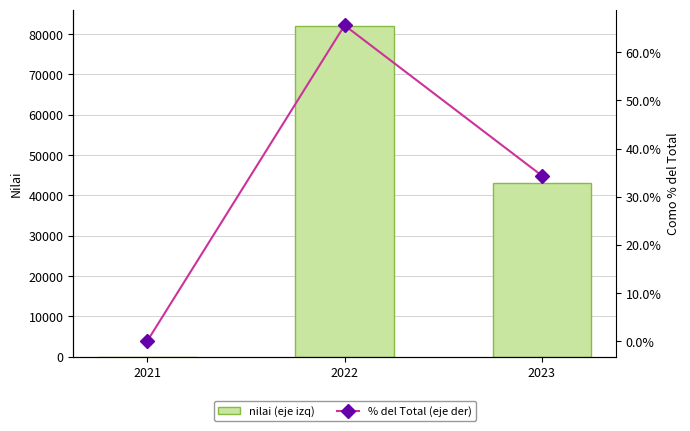

What are all the series names shown in the legend?

nilai (eje izq), % del Total (eje der)